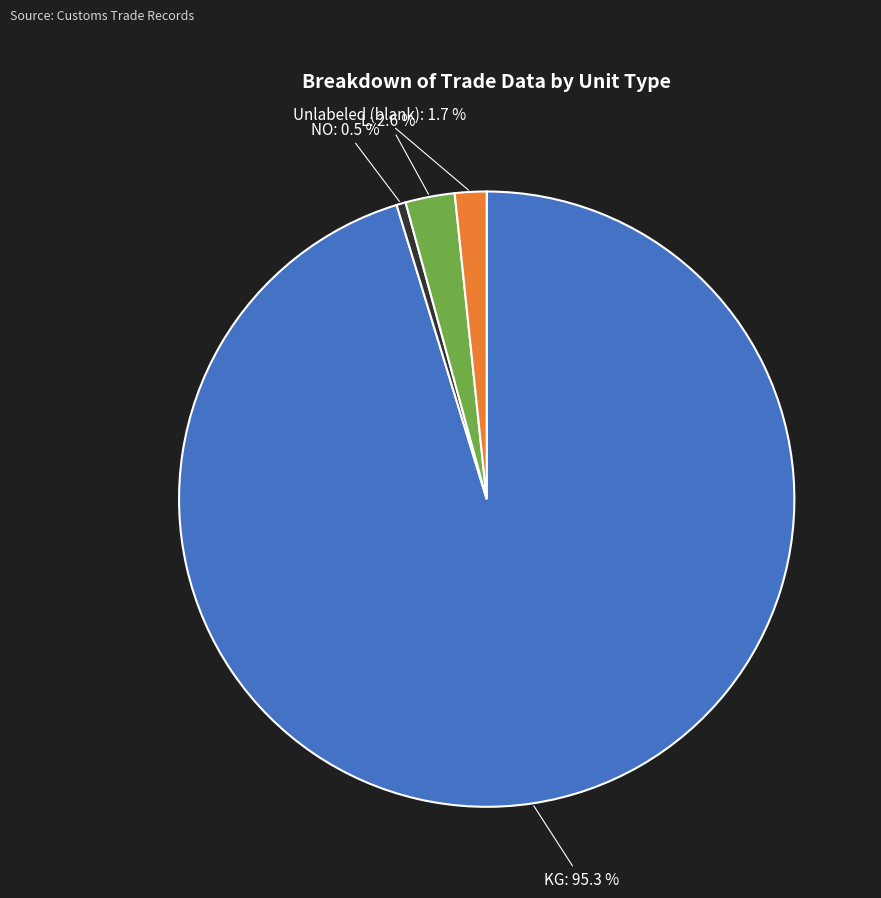

Rank the categories by value from lowest to highest.

NO, Unlabeled (blank), L, KG